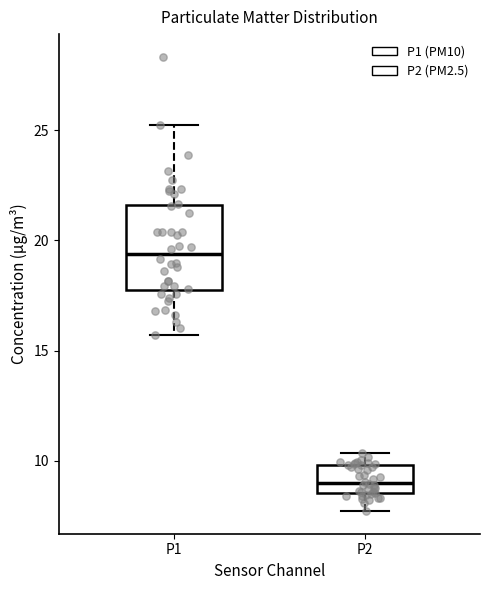

Reading left to right, transcribe this box plot: for each box, give where its median line is, the range the box spans, and where its two whiskers end, as read against the y-axis. The values are not printed on the chart, so give them approximately, as read against the axis.

P1: median 19.5, box 17.5 to 21.5, whiskers 15.5 to 25.0
P2: median 9.0, box 8.5 to 10.0, whiskers 7.5 to 10.5